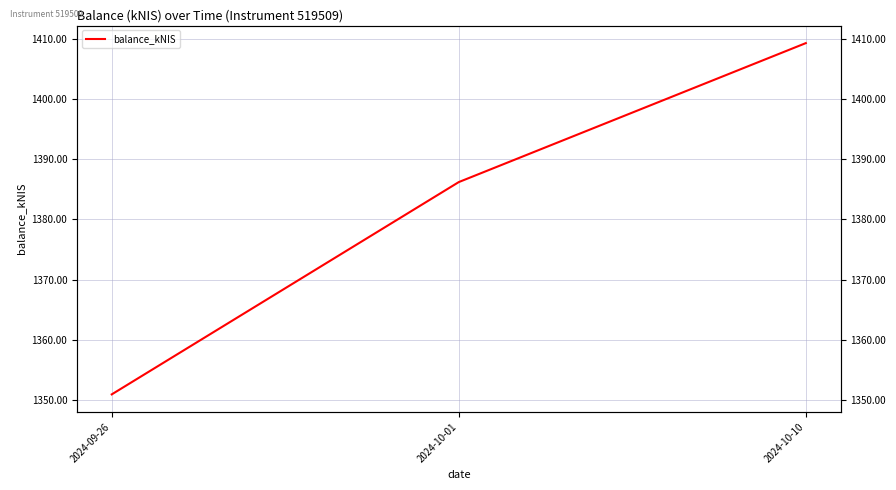

What is the label of the 1st point from the right?

2024-10-10